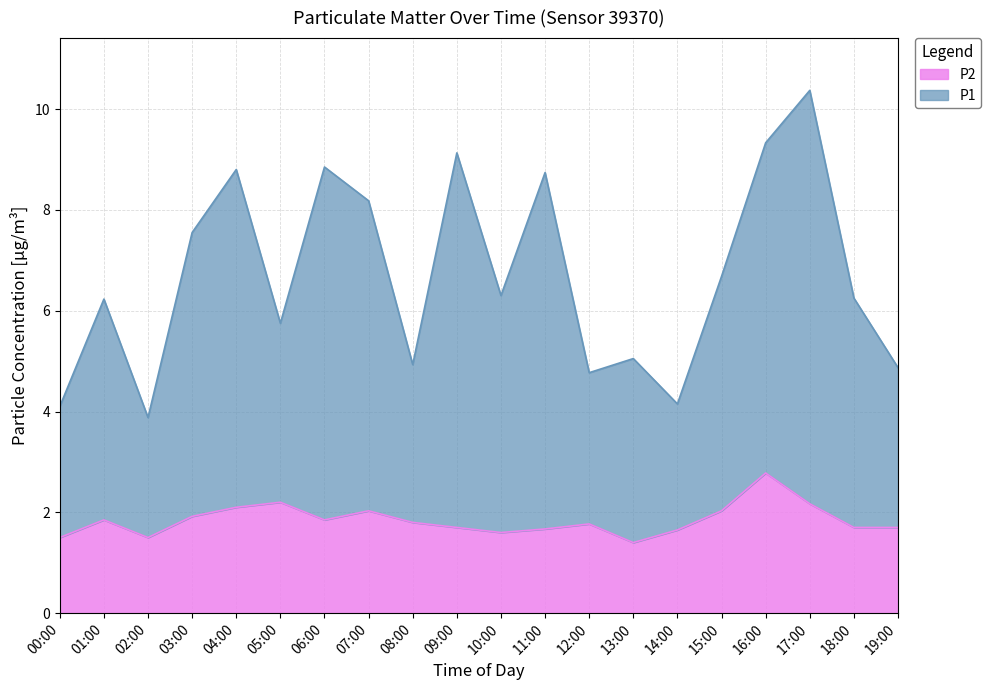

What position from the right is 16:00?

4